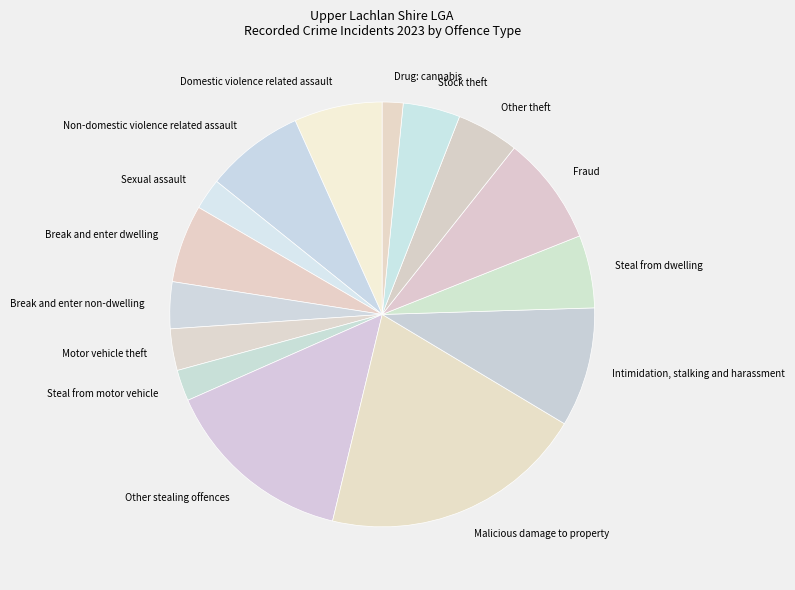

Is Other theft the majority of the pie?

No